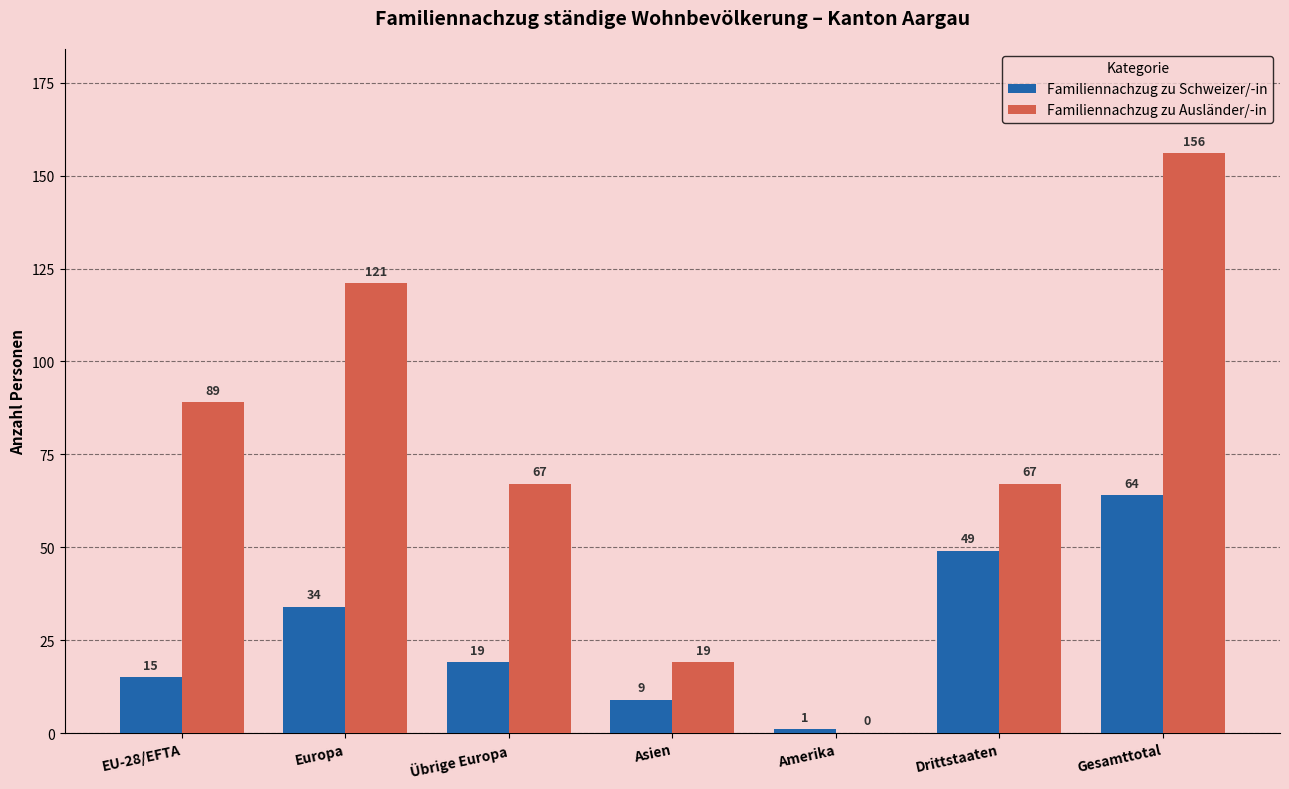

What is the spread (max minus min) of values at Asien?

10